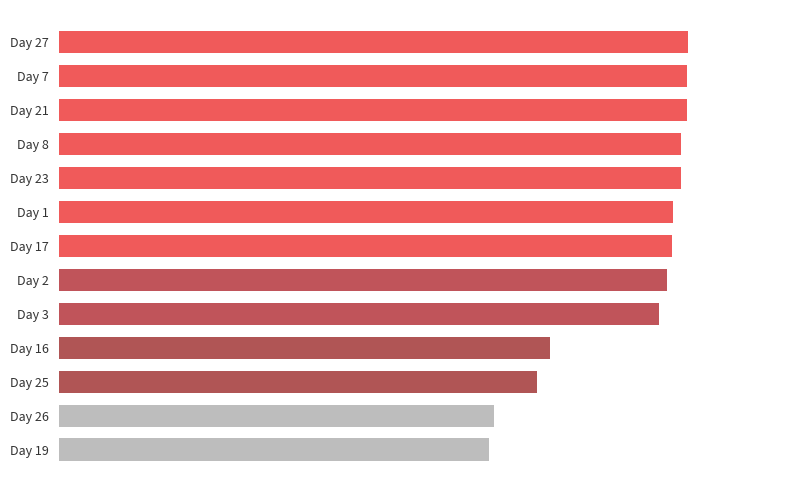

Are the bars horizontal?

Yes